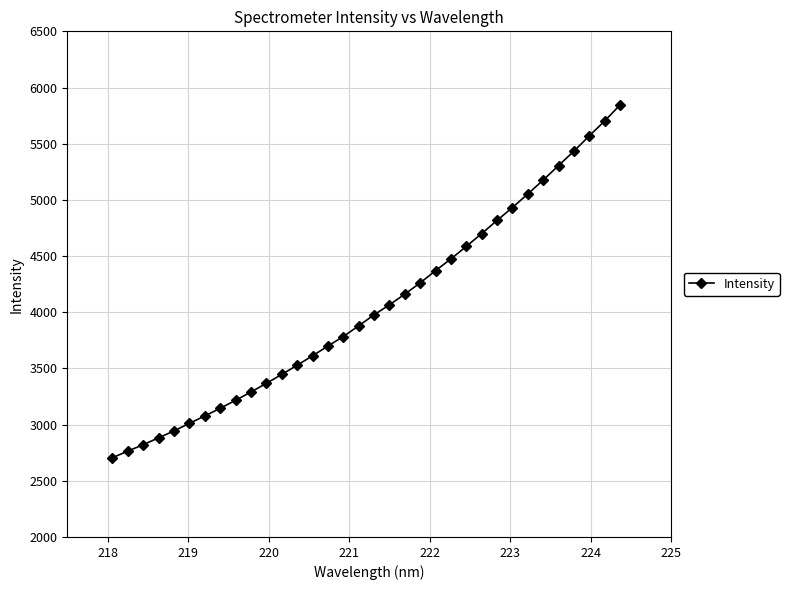

How many lines are shown in the chart?

1